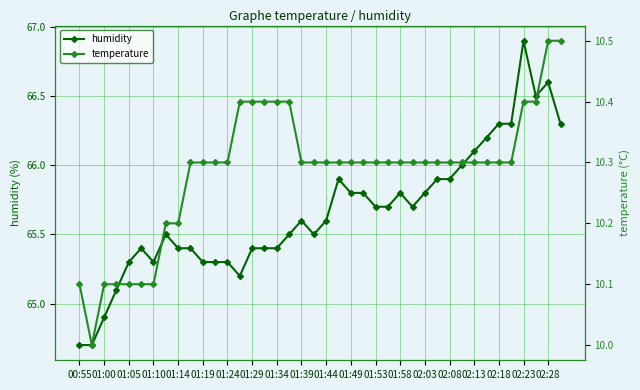

What is the maximum value for humidity?

66.9